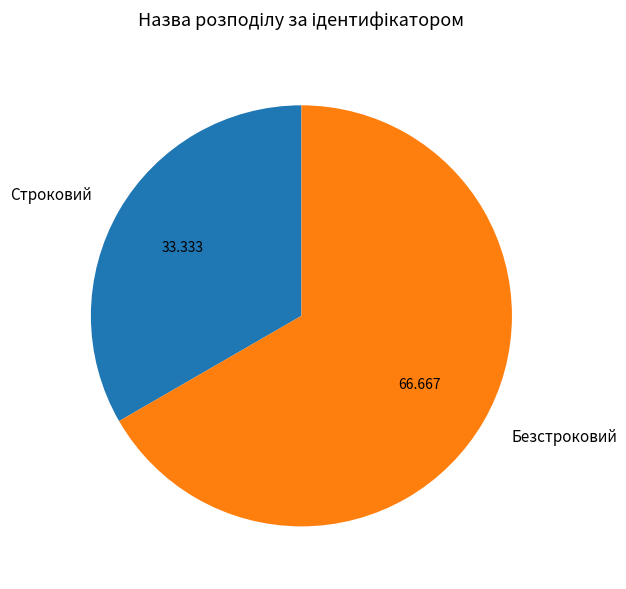

Which slice is the largest?

Безстроковий